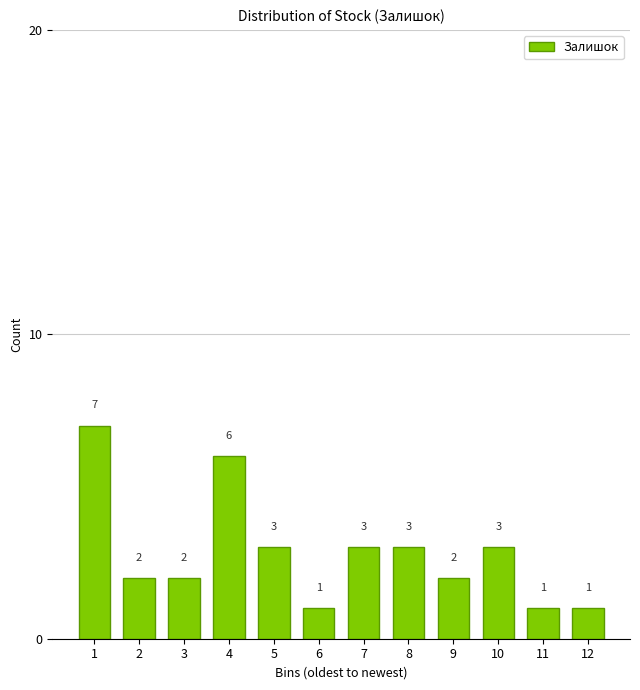

Reading left to right, extract all data points from this chart.

1=7	2=2	3=2	4=6	5=3	6=1	7=3	8=3	9=2	10=3	11=1	12=1